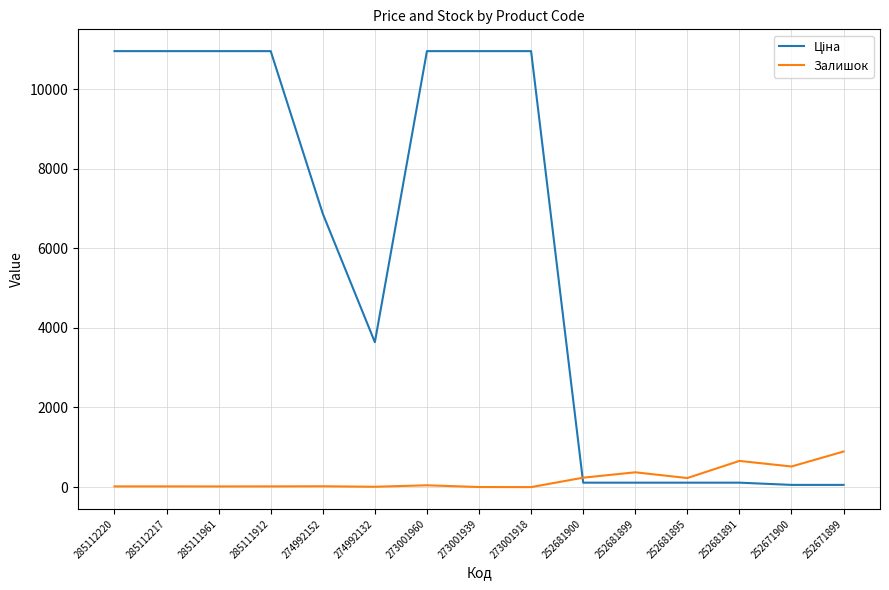

What is the maximum value shown in the chart?

10952.0